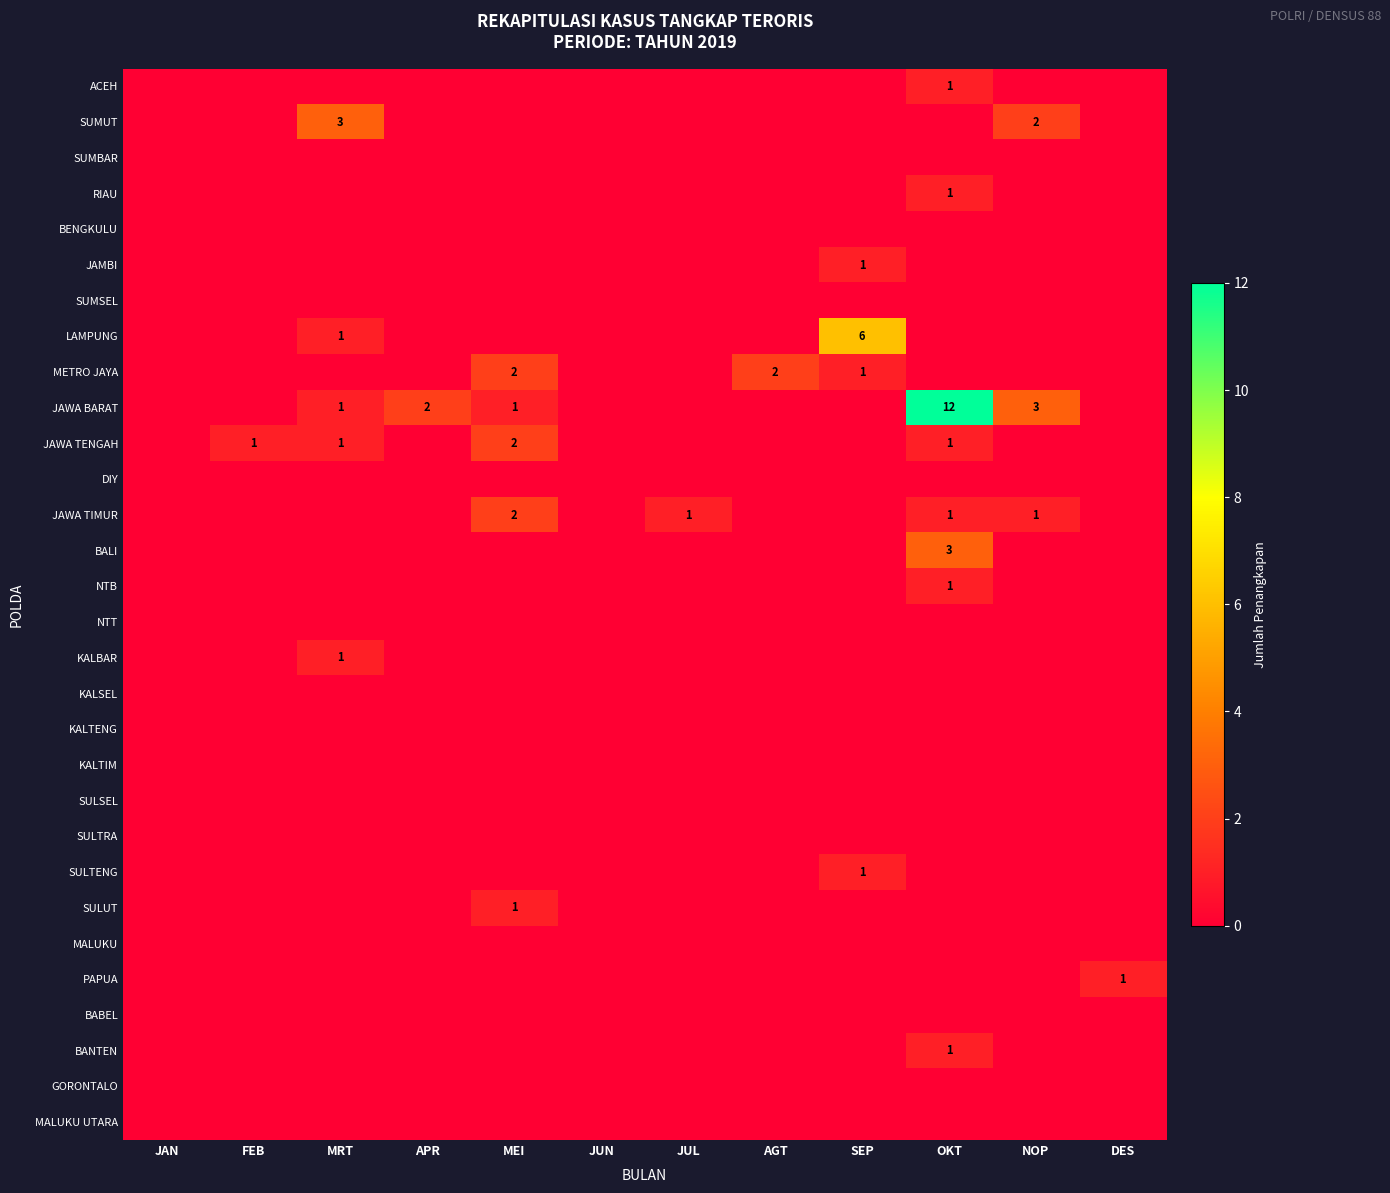

The METRO JAYA series shows 1 at SEP. True or false?

True